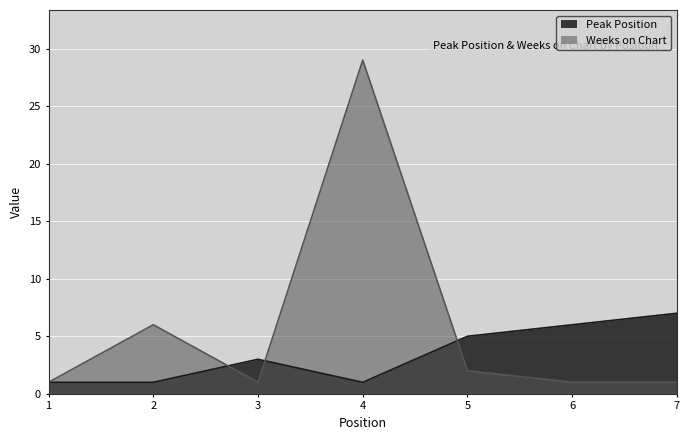

At which category is the sum across all series the highest?

4